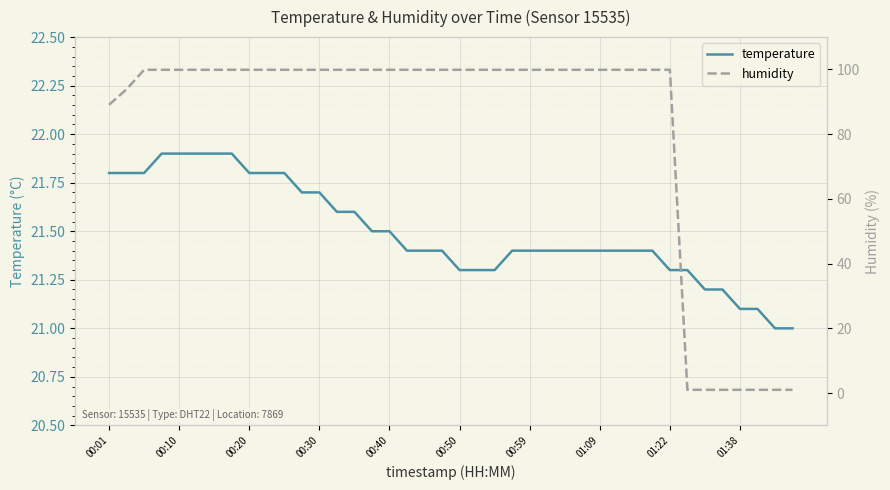

What is the maximum value for temperature?

21.9